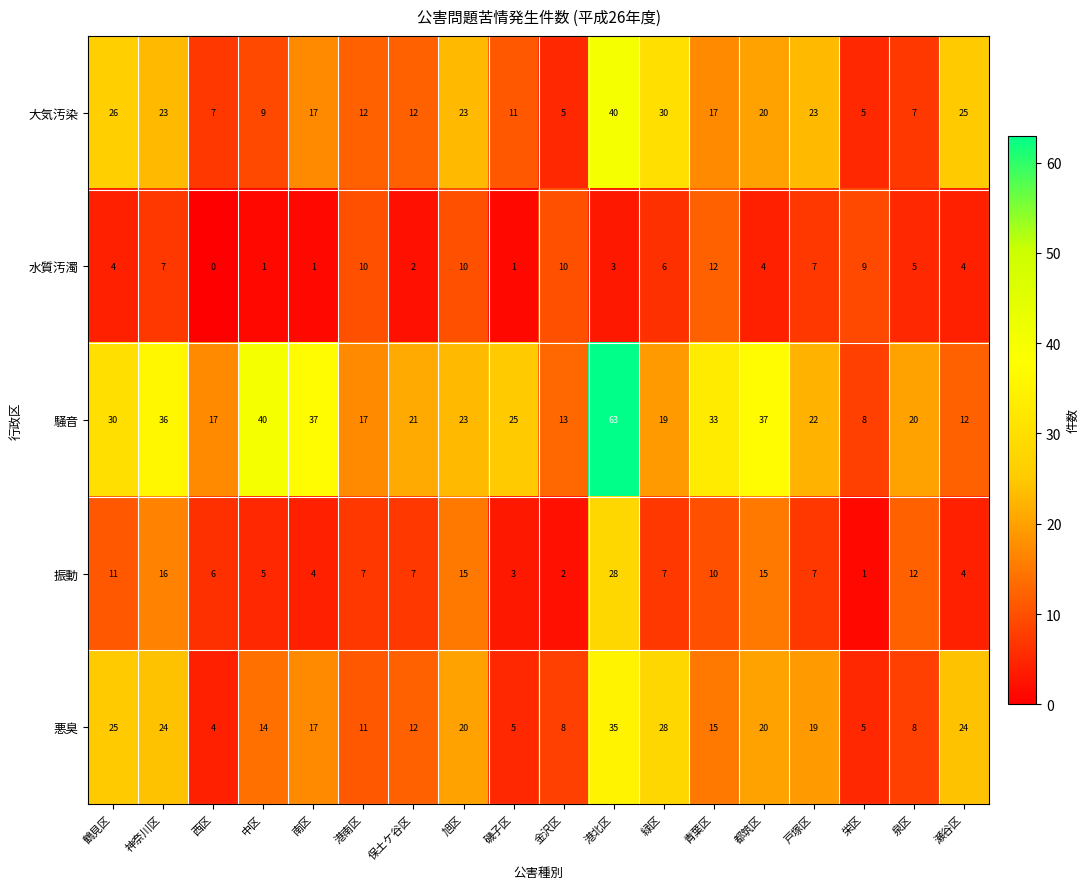

What is the sum of all 水質汚濁 values?

96